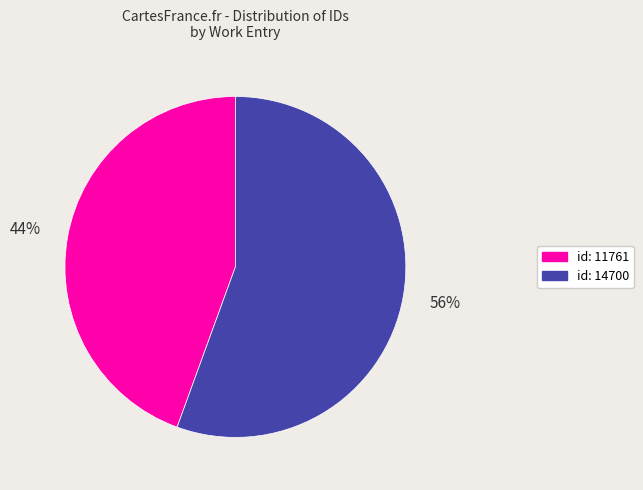

To the nearest percent, what is the combined percentage of id: 14700 and id: 11761?

100%